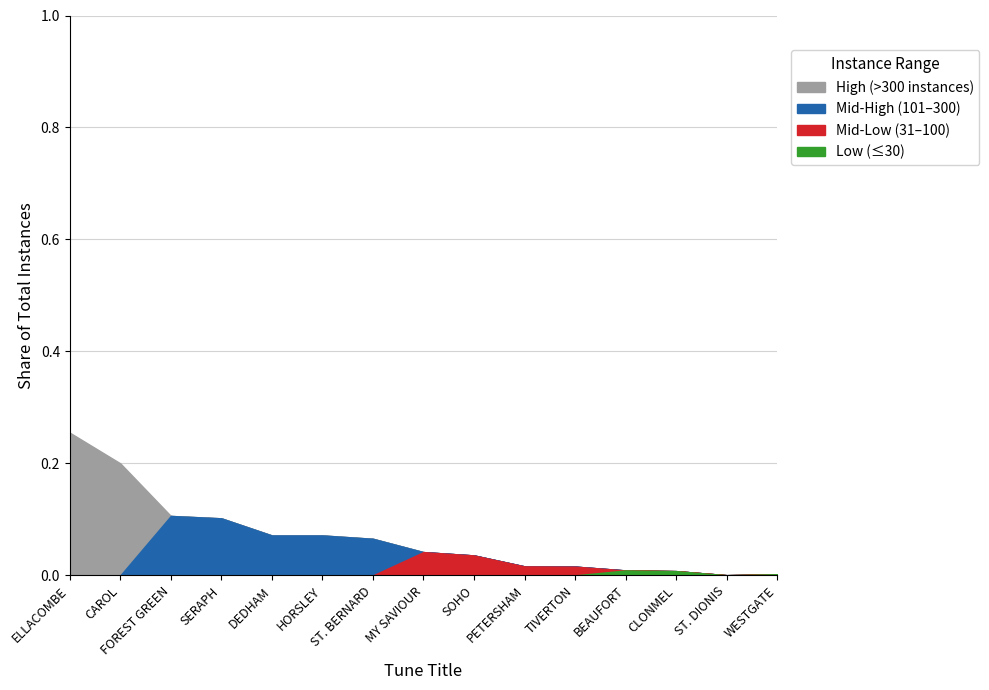

How many points are lower than both their immediate neighbors (excluding endpoints)?

1